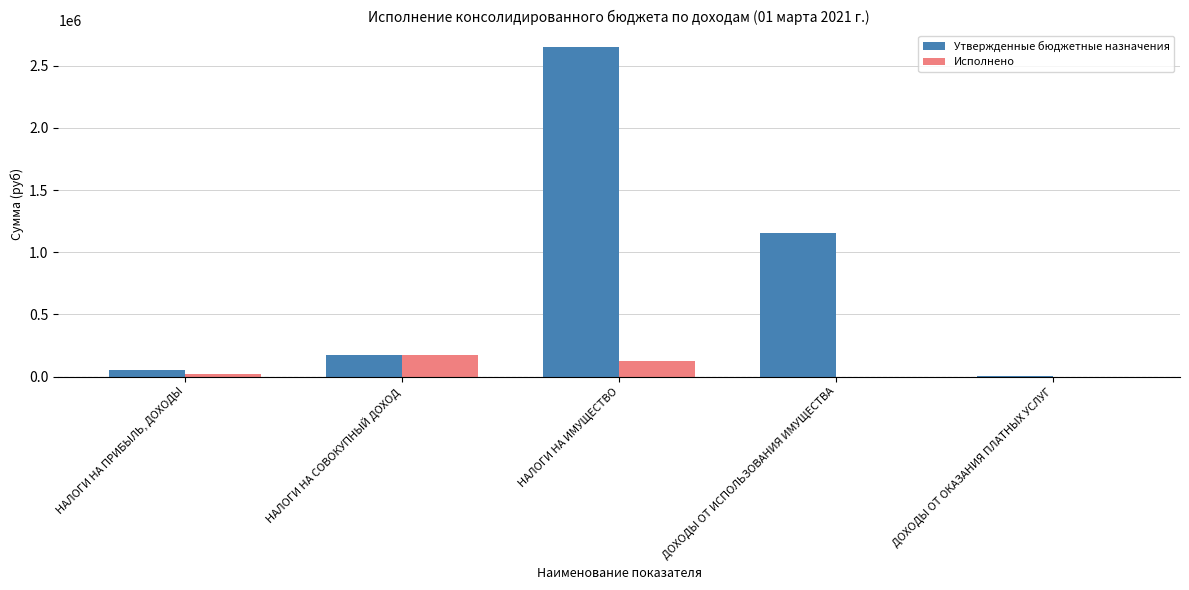

How many groups of bars are there?

5